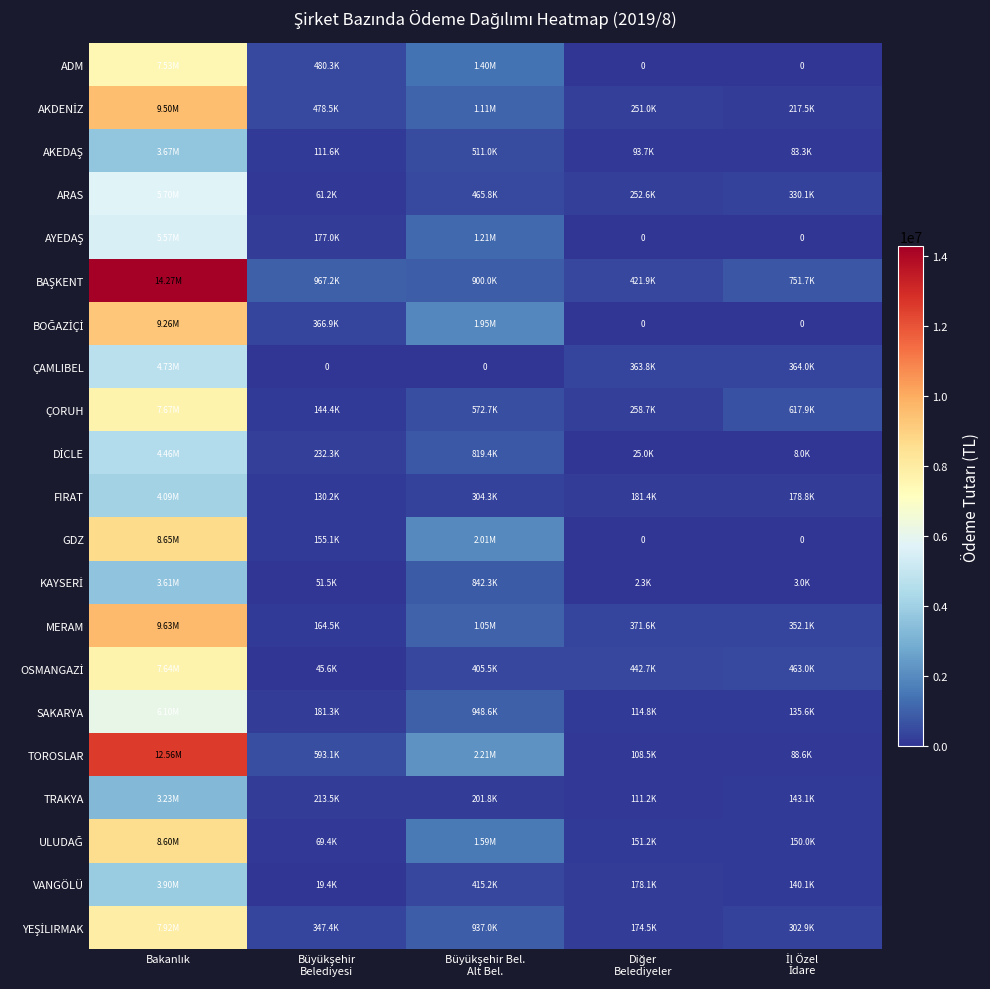

What is the difference between the maximum and minimum values in the YEŞİLIRMAK series?

7744409.1